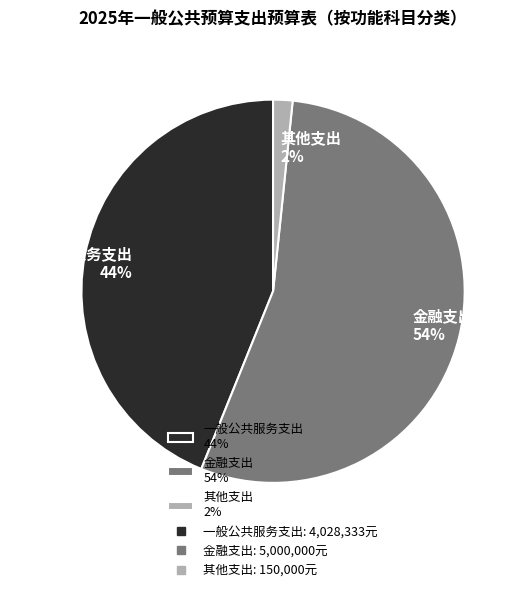

Which slice is the smallest?

其他支出